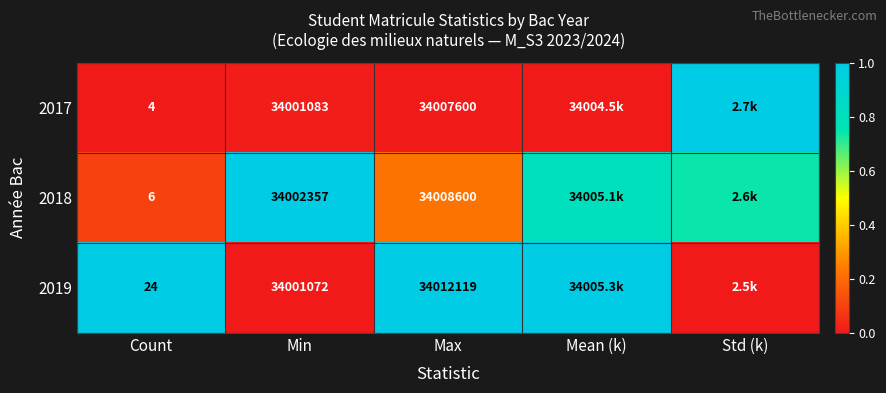

How many categories are shown in the chart?

5